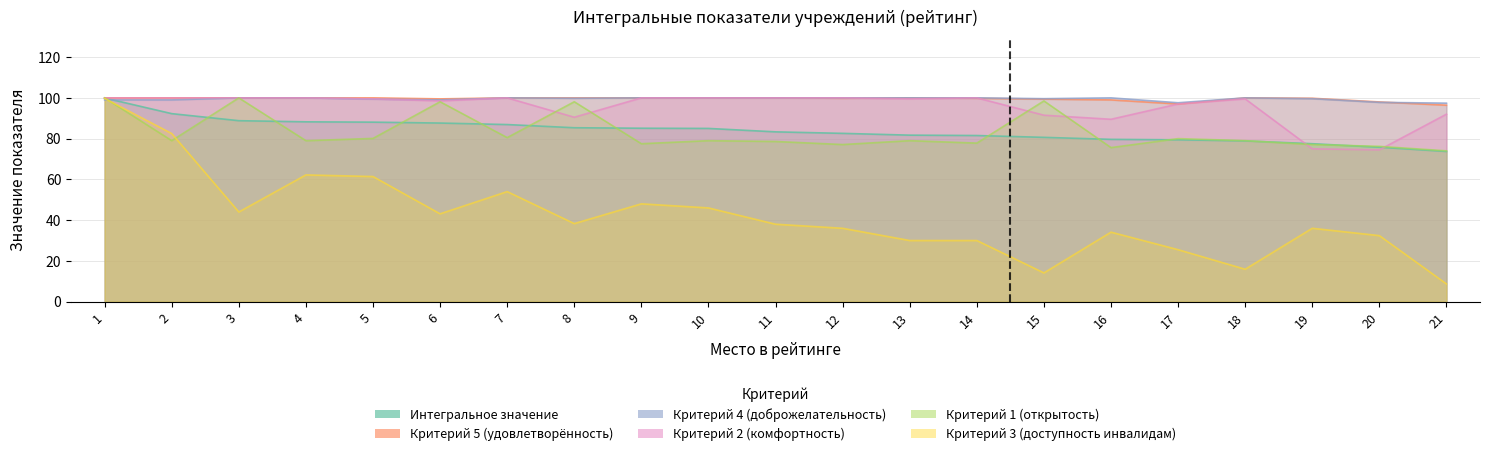

Reading left to right, what are all the values shown in this chart?

Интегральное значение: 1=99.9	2=92.3	3=88.8	4=88.2	5=88.1	6=87.6	7=86.9	8=85.3	9=85.1	10=85.0	11=83.3	12=82.6	13=81.7	14=81.5	15=80.6	16=79.6	17=79.4	18=78.9	19=77.5	20=75.8	21=73.7
Критерий 5 (удовлетворённость): 1=100.0	2=100.0	3=100.0	4=100.0	5=100.0	6=99.5	7=100.0	8=100.0	9=100.0	10=100.0	11=100.0	12=99.8	13=100.0	14=99.8	15=99.4	16=99.0	17=97.0	18=100.0	19=99.8	20=98.0	21=96.4
Критерий 4 (доброжелательность): 1=99.0	2=99.0	3=100.0	4=100.0	5=99.4	6=99.0	7=100.0	8=99.8	9=100.0	10=100.0	11=100.0	12=100.0	13=100.0	14=100.0	15=99.6	16=100.0	17=97.6	18=100.0	19=99.6	20=97.8	21=97.4
Критерий 2 (комфортность): 1=100.0	2=100.0	3=100.0	4=100.0	5=99.5	6=98.5	7=100.0	8=90.5	9=100.0	10=100.0	11=100.0	12=100.0	13=99.5	14=100.0	15=91.5	16=89.5	17=97.0	18=99.5	19=75.0	20=74.5	21=92.0
Критерий 1 (открытость): 1=100.0	2=79.0	3=100.0	4=79.0	5=80.1	6=98.1	7=80.5	8=98.1	9=77.5	10=79.0	11=78.6	12=77.1	13=79.0	14=77.8	15=98.5	16=75.6	17=80.0	18=79.0	19=77.1	20=76.2	21=74.0
Критерий 3 (доступность инвалидам): 1=99.7	2=82.5	3=44.0	4=62.2	5=61.4	6=43.1	7=54.0	8=38.3	9=48.0	10=46.0	11=38.0	12=36.0	13=30.0	14=30.0	15=14.1	16=34.1	17=25.5	18=15.9	19=36.0	20=32.4	21=8.7